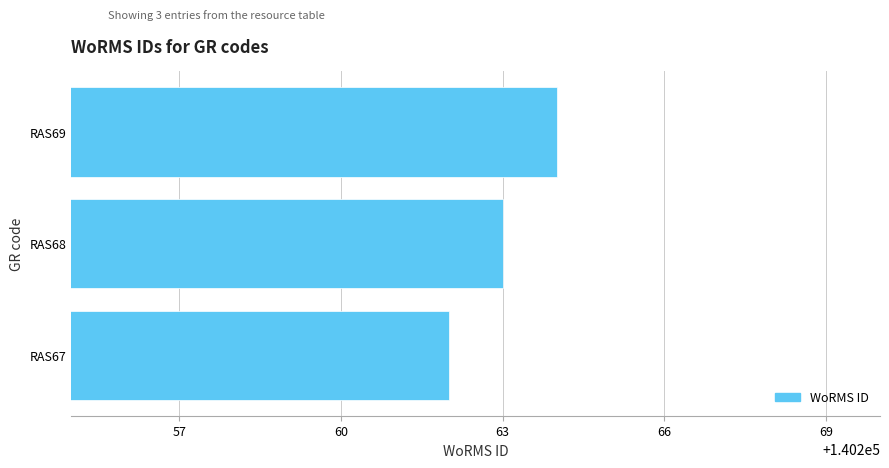

Reading bottom to top, extract all data points from this chart.

RAS67=140262	RAS68=140263	RAS69=140264